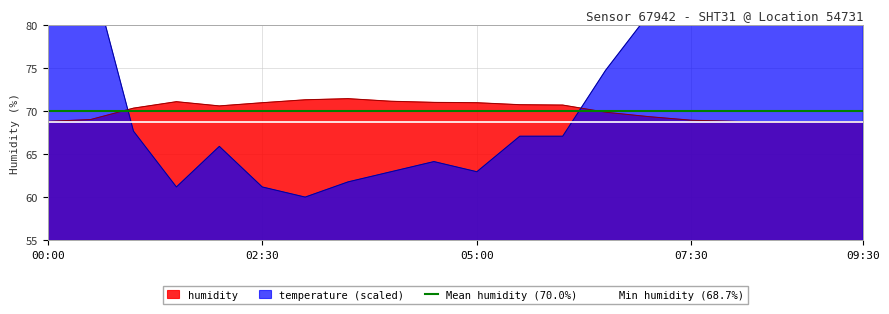

What is the minimum value for Mean humidity (70.0%)?

70.0